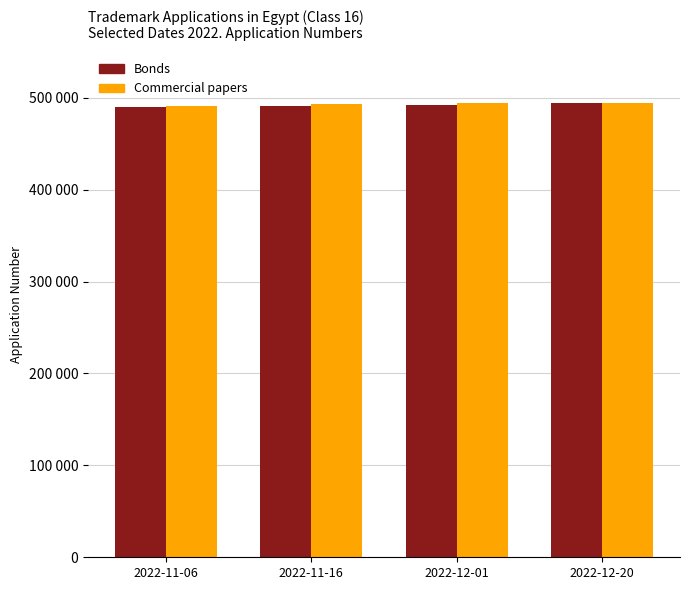

Is it true that Commercial papers equals 491471 at 2022-11-06?

True